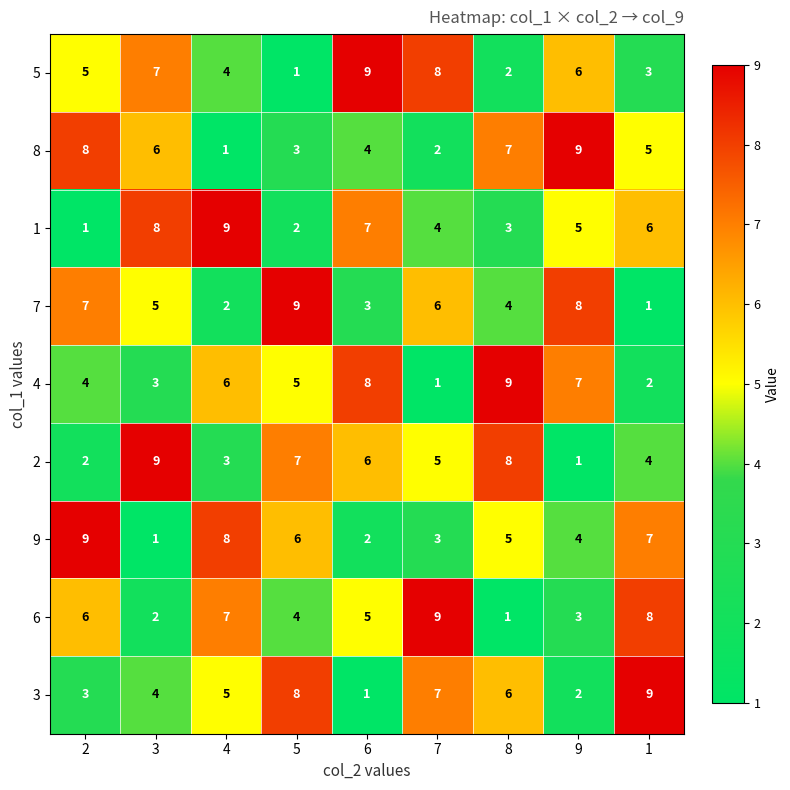

What is the maximum value shown in the chart?

9